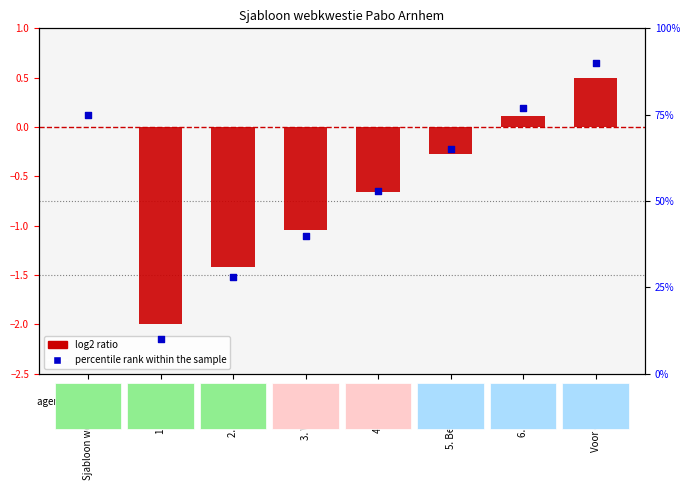

Which series contains the highest Y value?

percentile rank within the sample